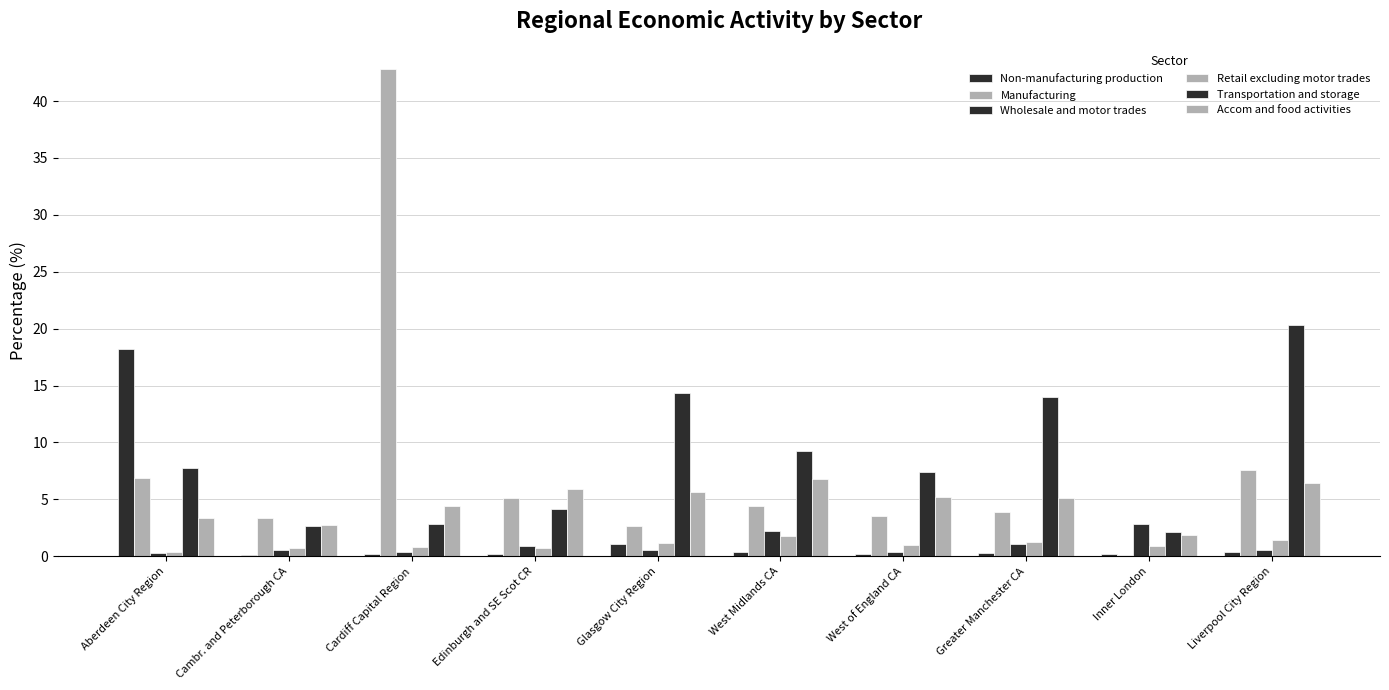

Are the bars horizontal?

No